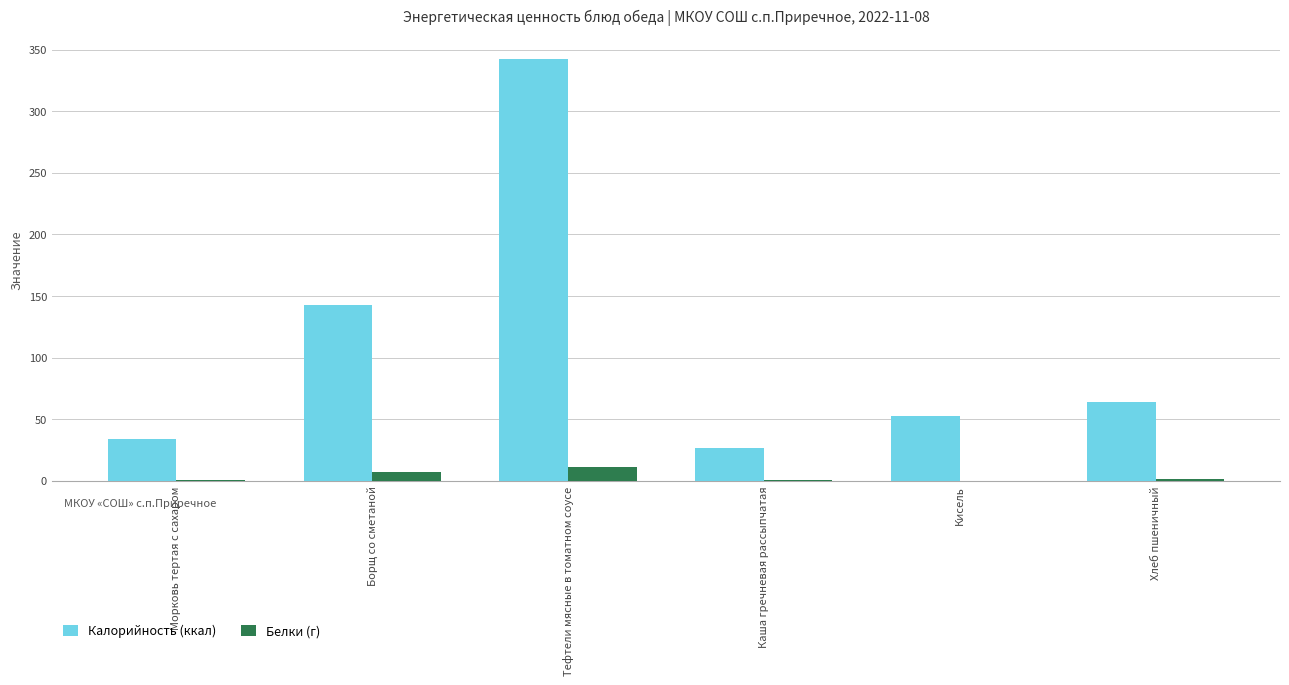

The value of Калорийность (ккал) at Хлеб пшеничный is 34.1. True or false?

False